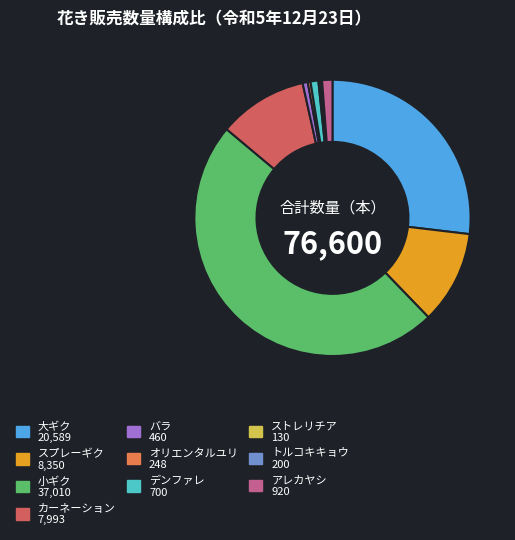

Does any single category account for the majority?

No